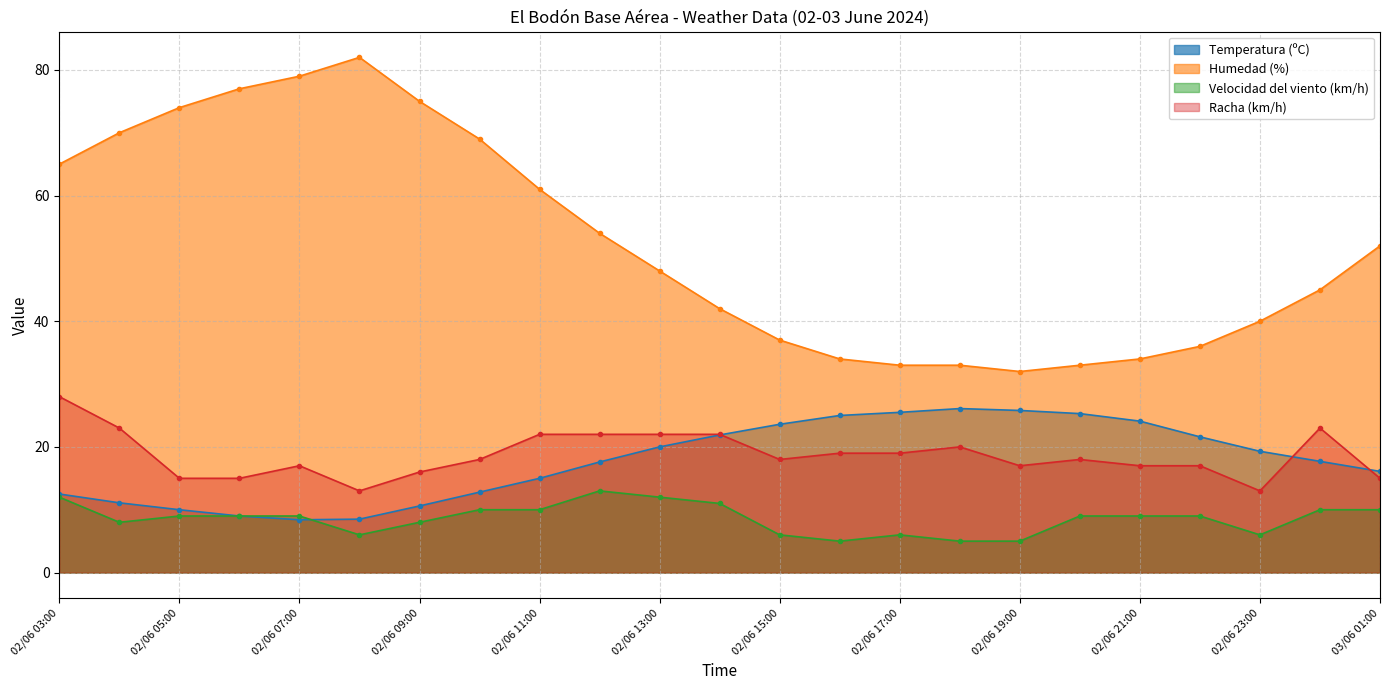

Which category has the highest value in the Racha (km/h) series?

02/06 03:00